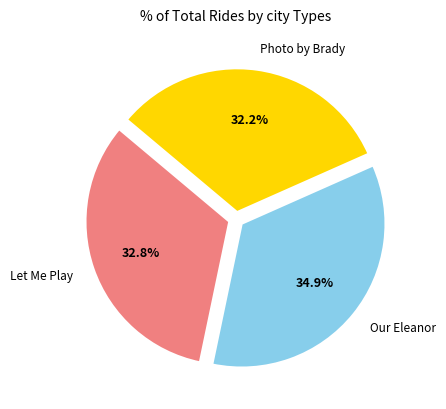

Does any single category account for the majority?

No